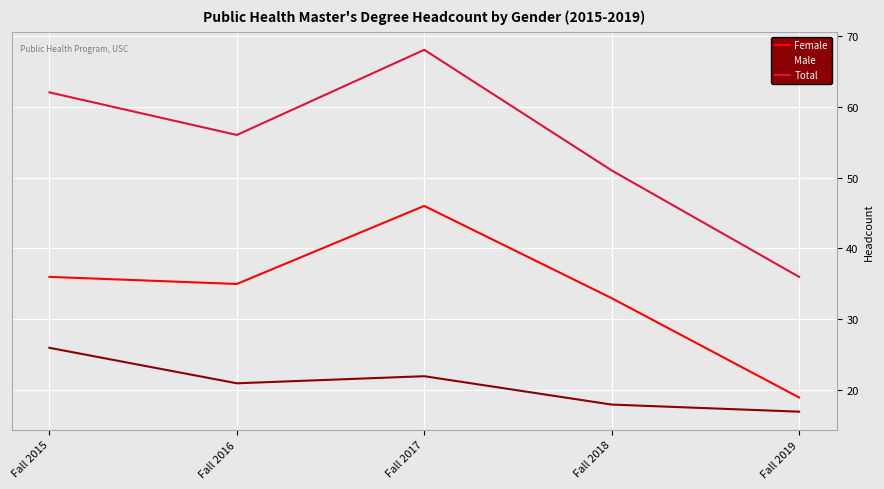

Reading right to left, what are all the values shown in this chart?

Female: Fall 2019=19	Fall 2018=33	Fall 2017=46	Fall 2016=35	Fall 2015=36
Male: Fall 2019=17	Fall 2018=18	Fall 2017=22	Fall 2016=21	Fall 2015=26
Total: Fall 2019=36	Fall 2018=51	Fall 2017=68	Fall 2016=56	Fall 2015=62